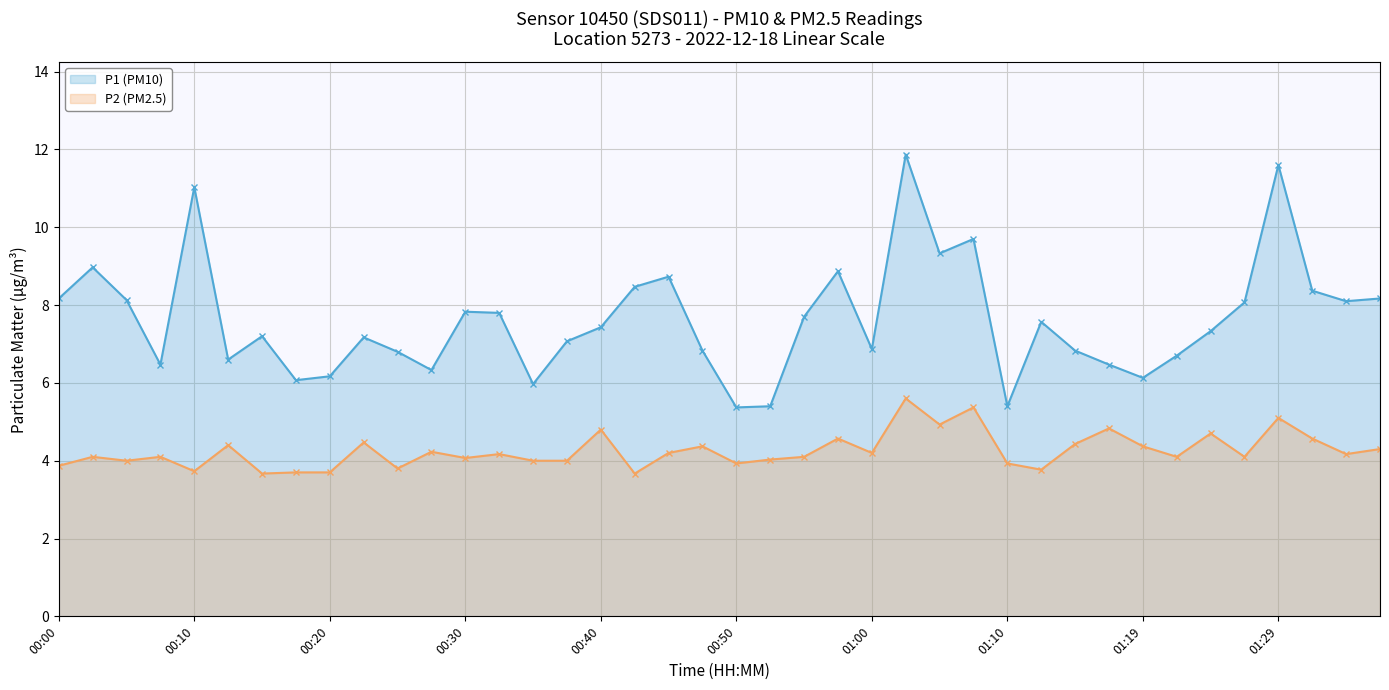

What is the difference between the highest and lowest values at 00:30?

3.8